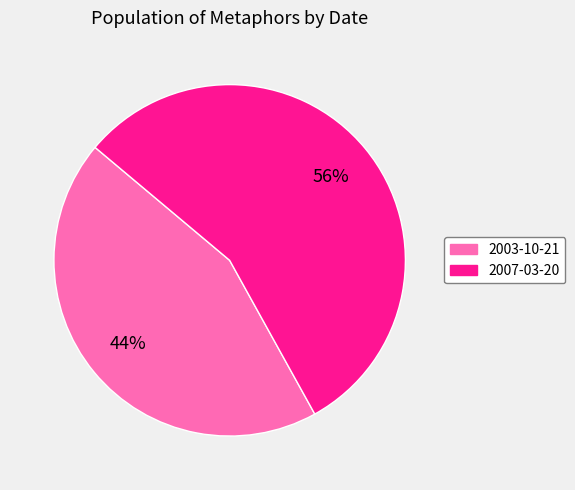

What percentage is the 2007-03-20 slice, to the nearest percent?

56%